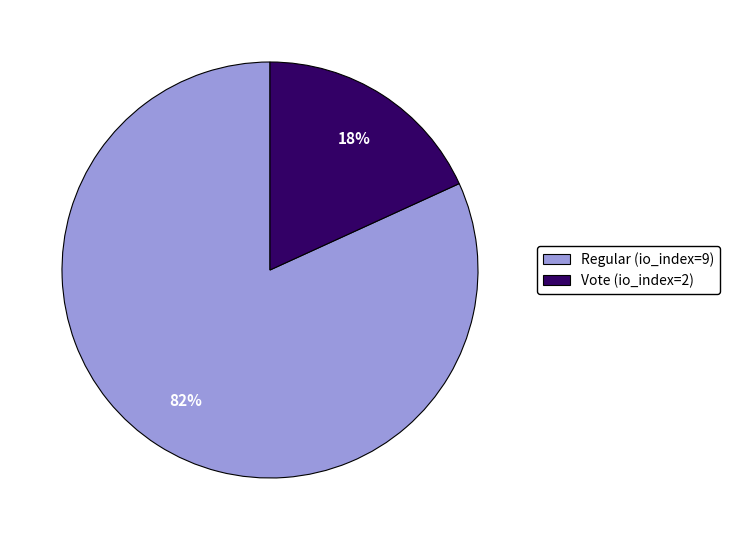

To the nearest percent, what is the combined percentage of Vote (io_index=2) and Regular (io_index=9)?

100%